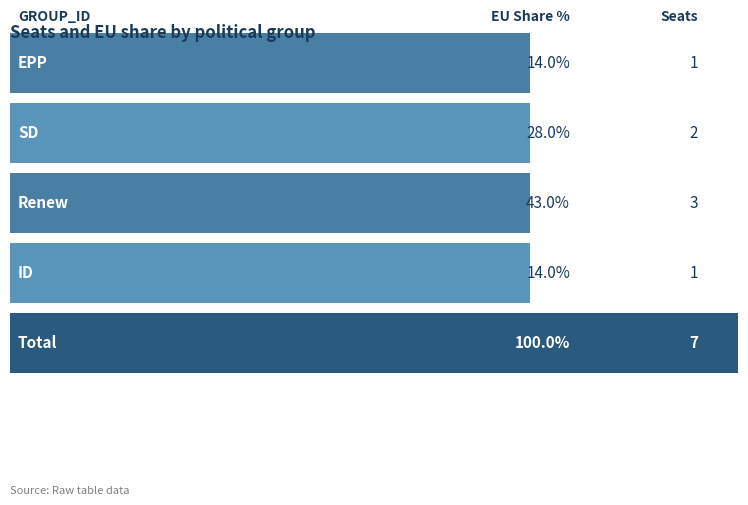

Count the values in the range 0 to 1.

4